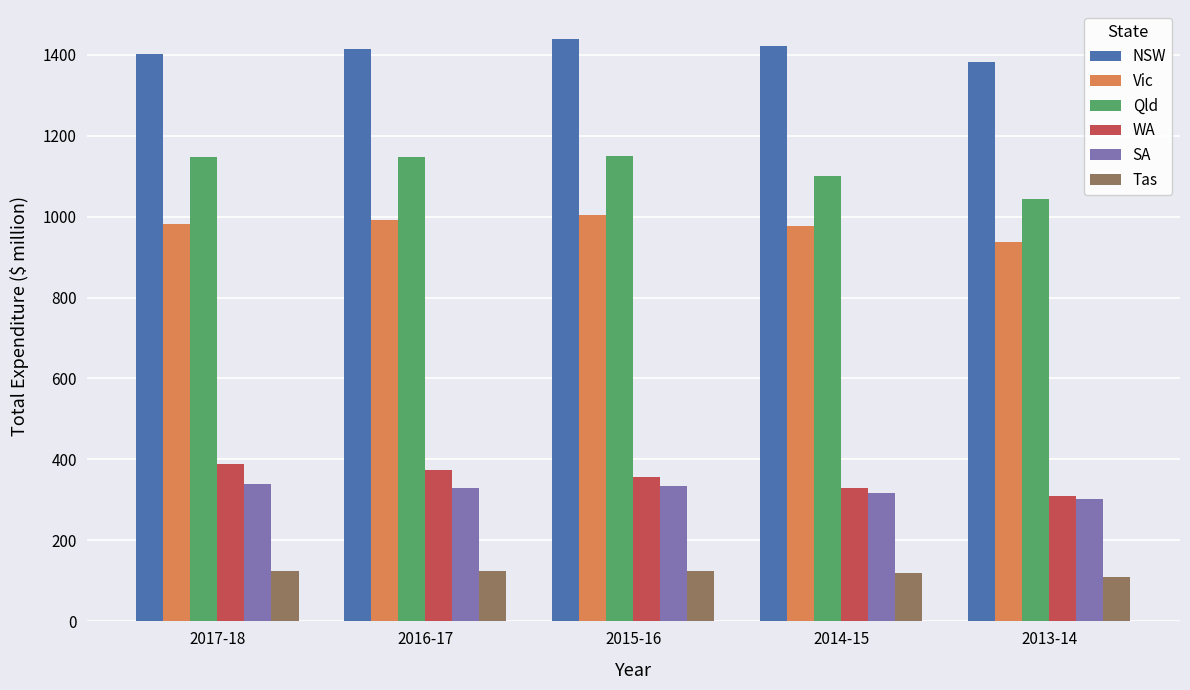

How many bars are there in each group?

6